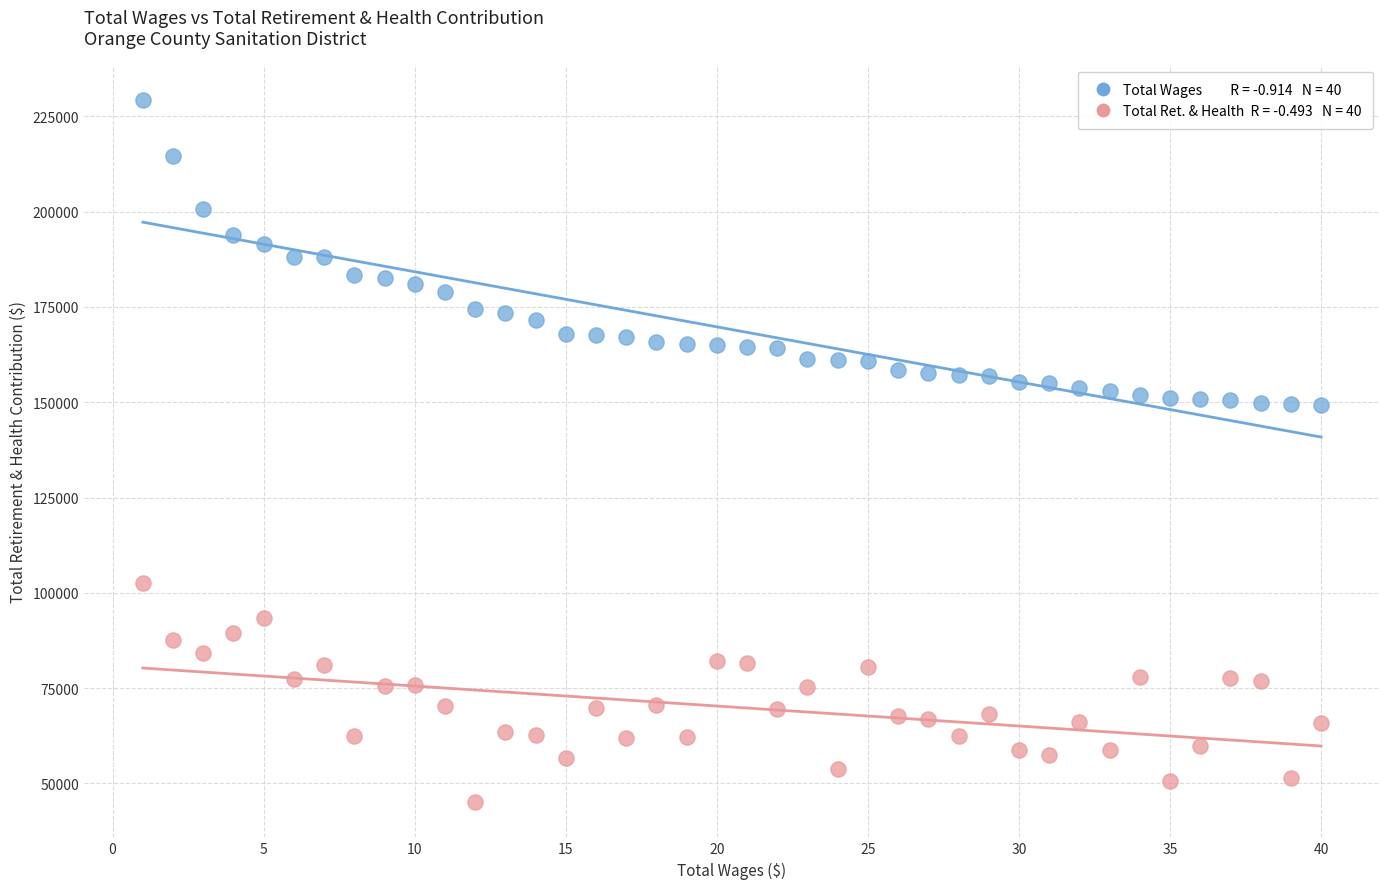

Across all data points, what is the range of X values (max minus min)?

39